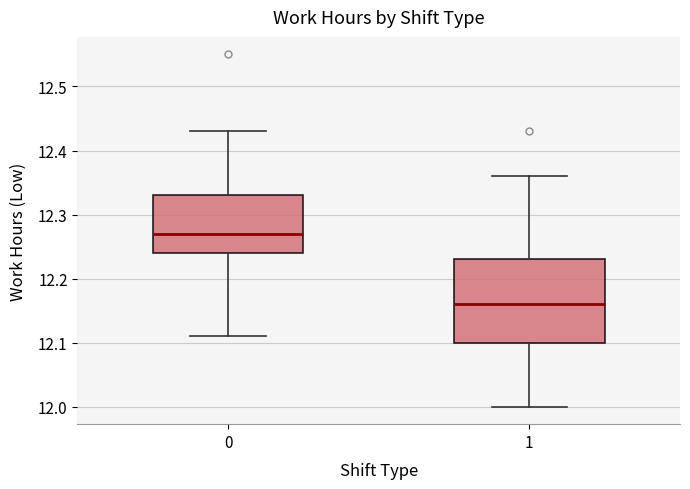

Which box has the highest median line?

0